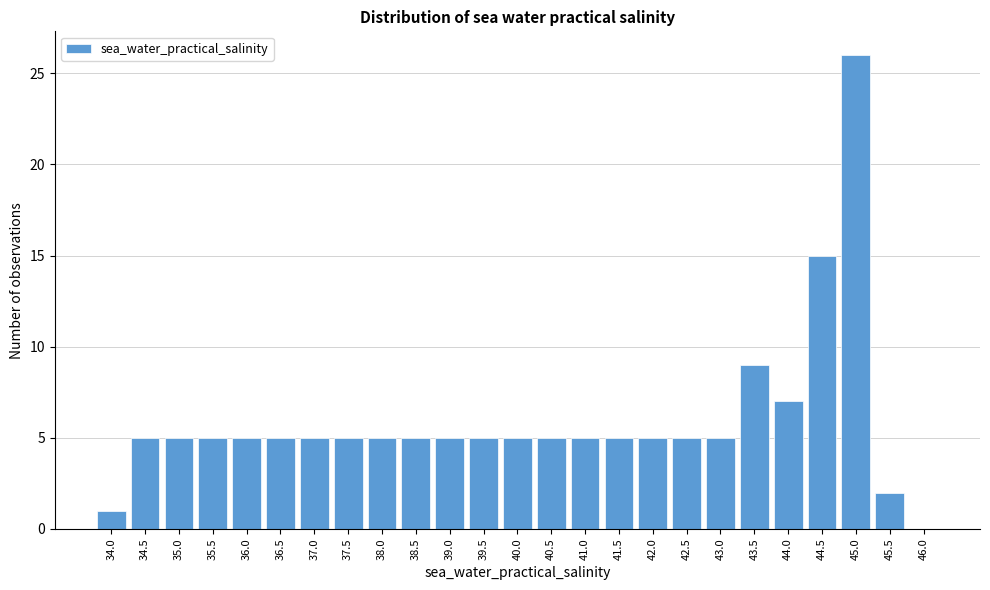

Reading left to right, transcribe all the data shown in this chart.

34.0=1	34.5=5	35.0=5	35.5=5	36.0=5	36.5=5	37.0=5	37.5=5	38.0=5	38.5=5	39.0=5	39.5=5	40.0=5	40.5=5	41.0=5	41.5=5	42.0=5	42.5=5	43.0=5	43.5=9	44.0=7	44.5=15	45.0=26	45.5=2	46.0=0